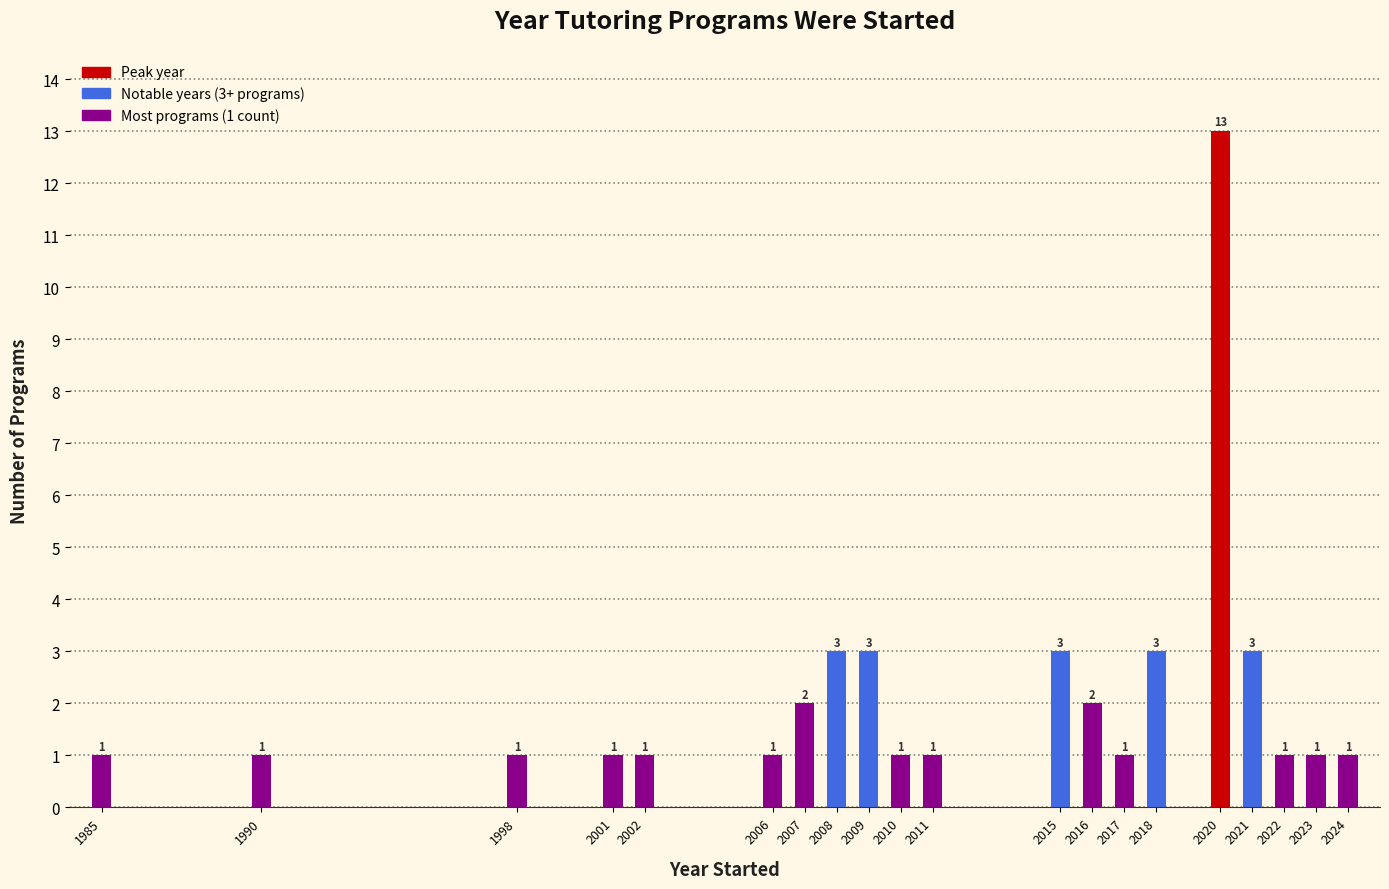

Reading left to right, list all the values displayed in this chart.

1985=1	1990=1	1998=1	2001=1	2002=1	2006=1	2007=2	2008=3	2009=3	2010=1	2011=1	2015=3	2016=2	2017=1	2018=3	2020=13	2021=3	2022=1	2023=1	2024=1